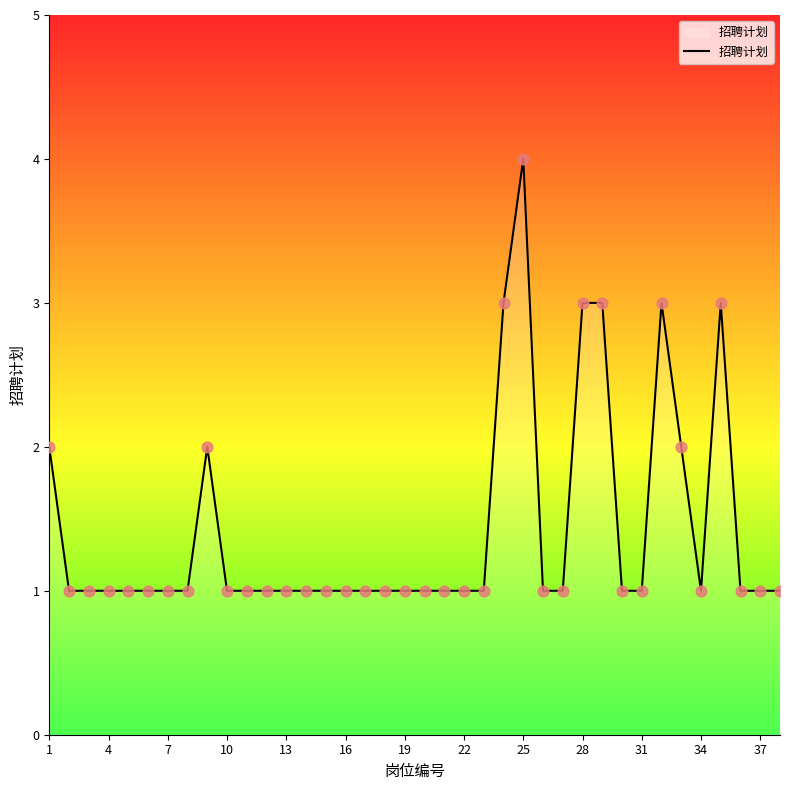

What is the difference between the maximum and minimum values?

3